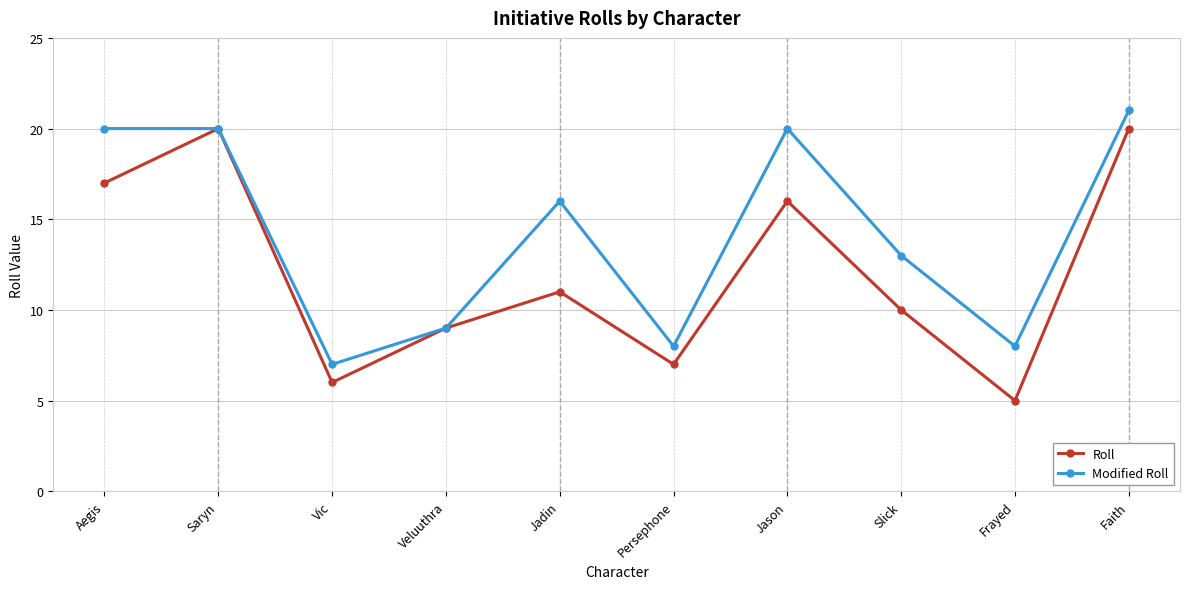

What is the value of the Roll point at the 4th from the left?

9